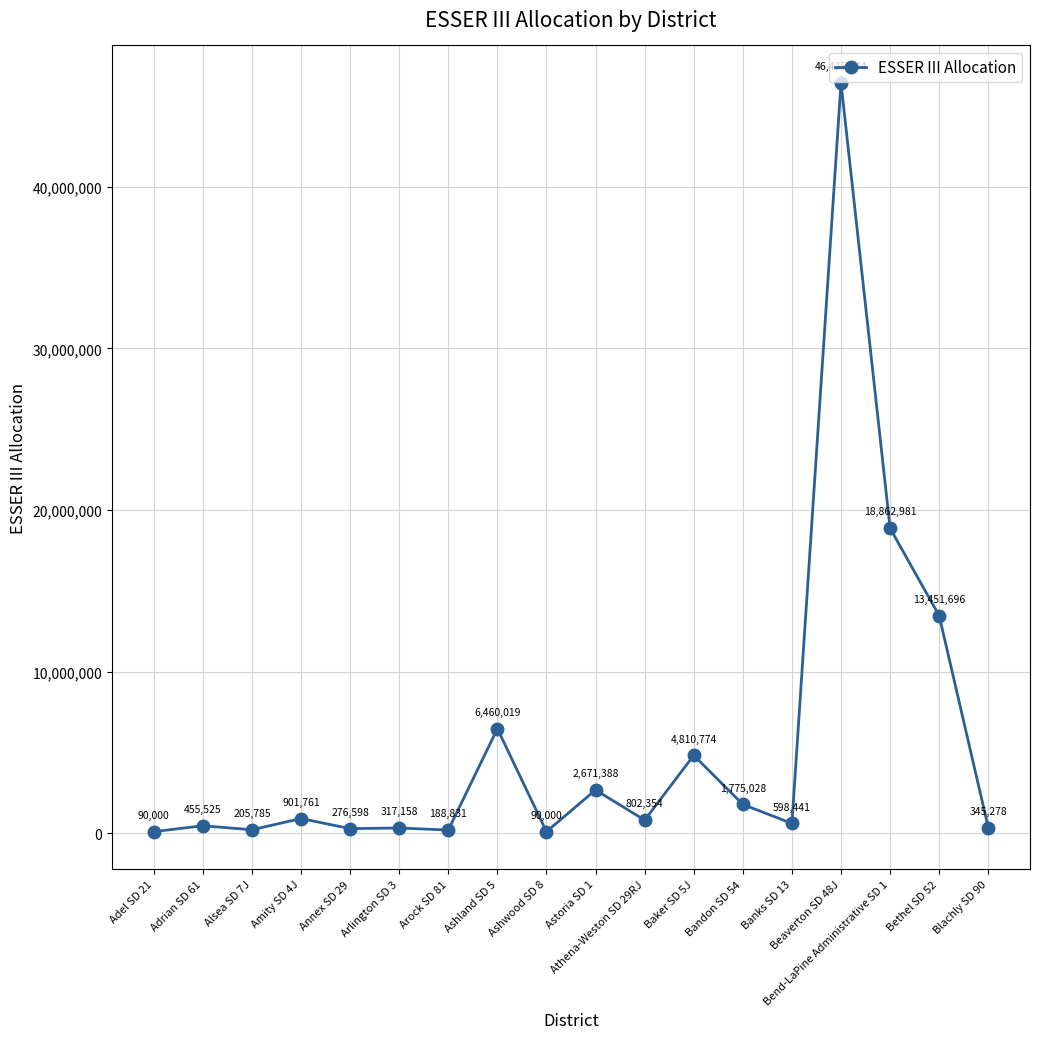

What is the sum of the values at Ashland SD 5 and Baker SD 5J?

11270793.0